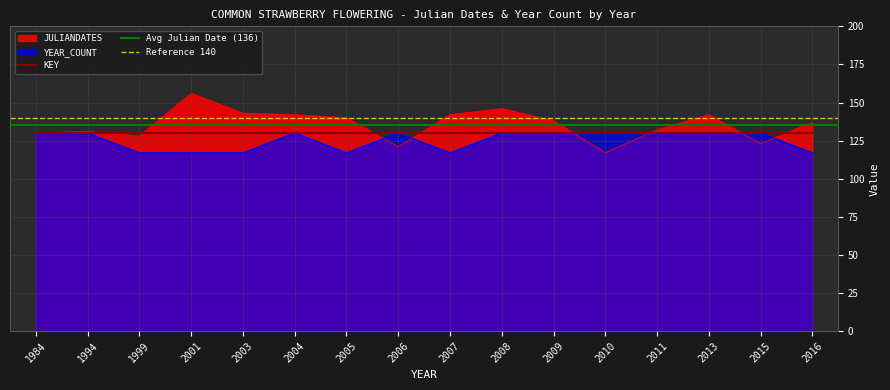

Is it true that YEAR_COUNT equals 190 at 2003?

False